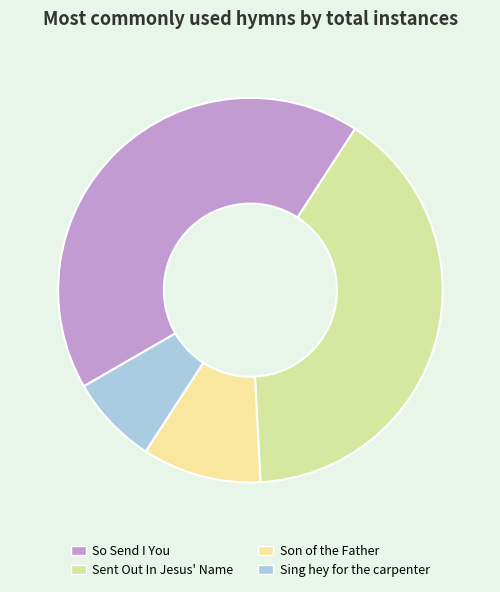

What is the smallest slice in the pie chart?

Sing hey for the carpenter